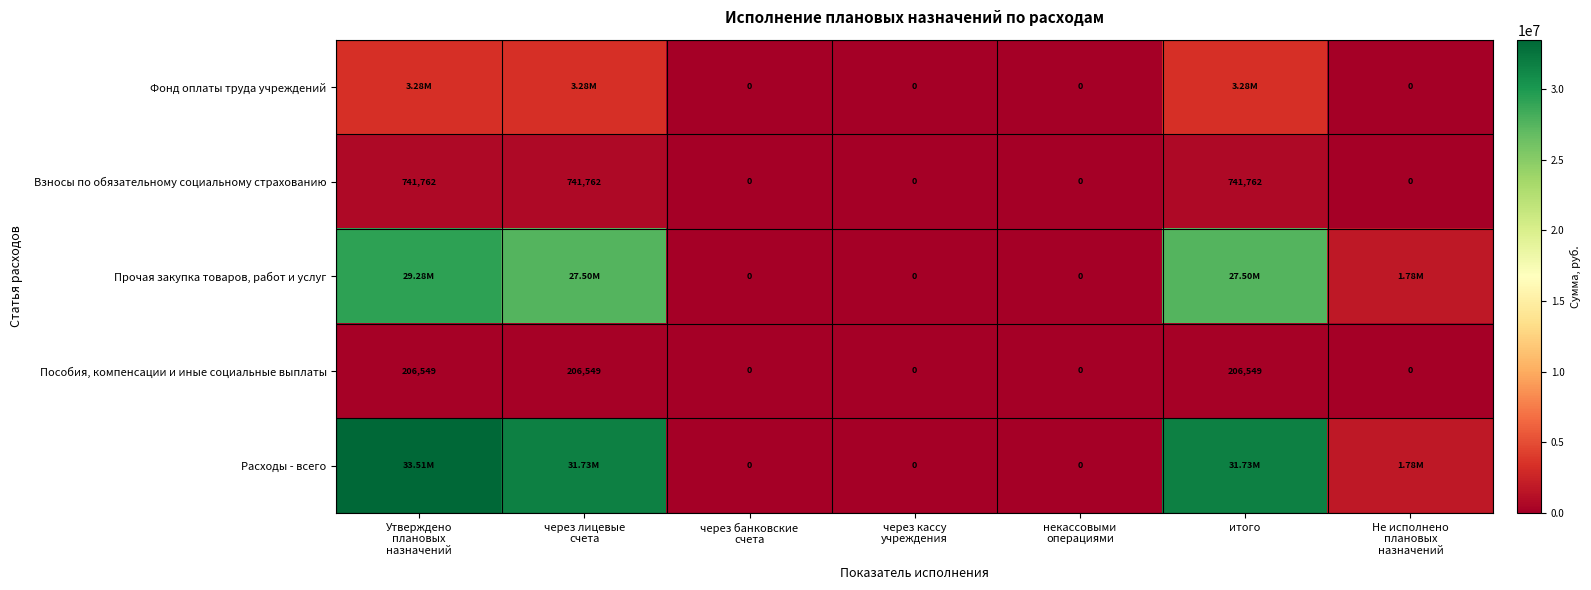

True or false: Пособия, компенсации и иные социальные выплаты has a value of 107939.3 at итого.

False